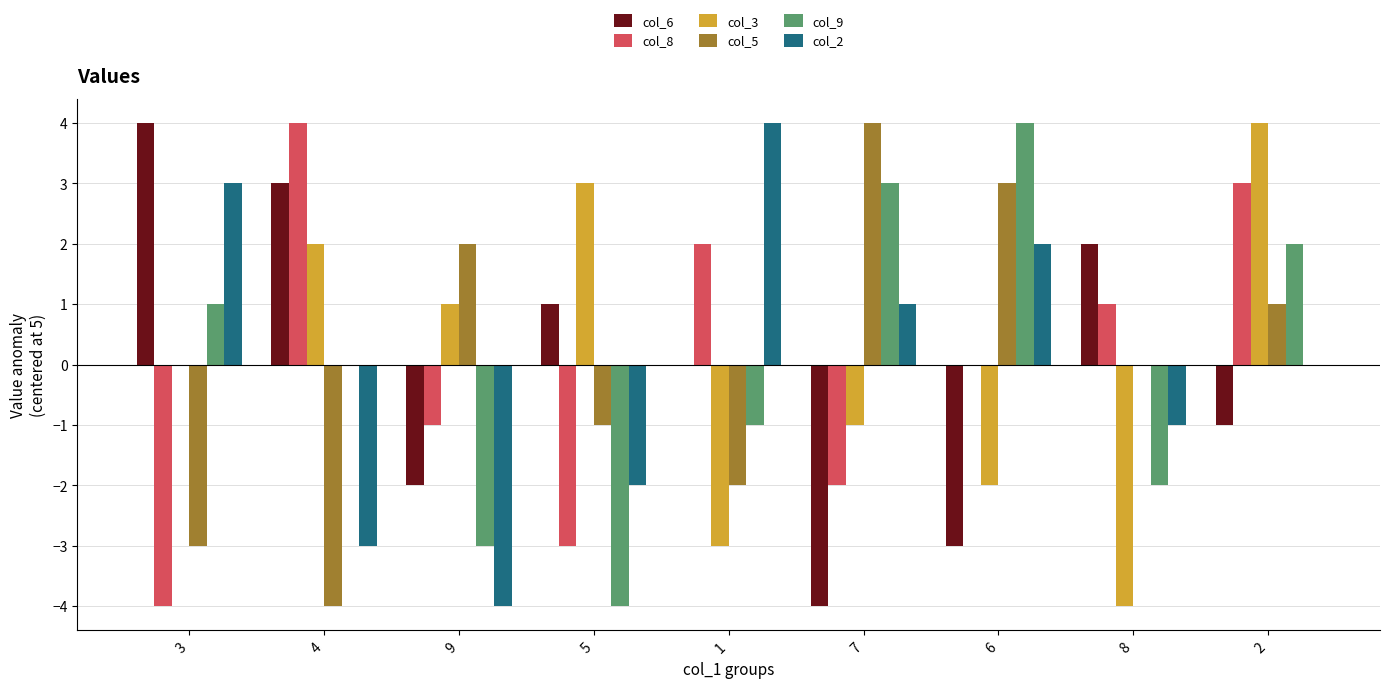

The col_2 series shows -7 at 9. True or false?

False